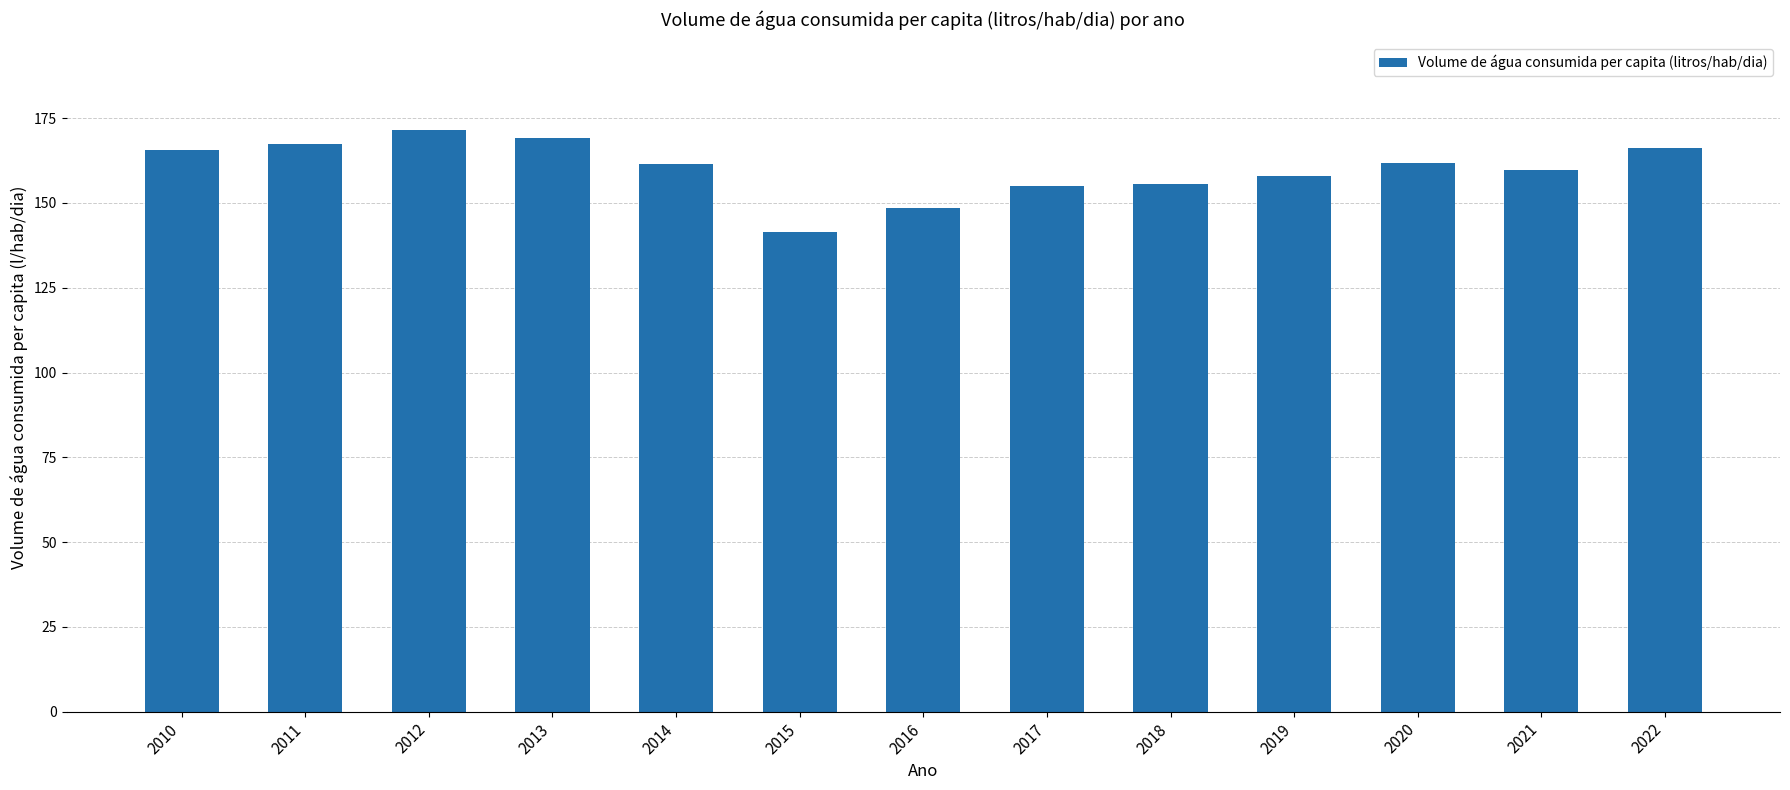

What is the average value?

160.1